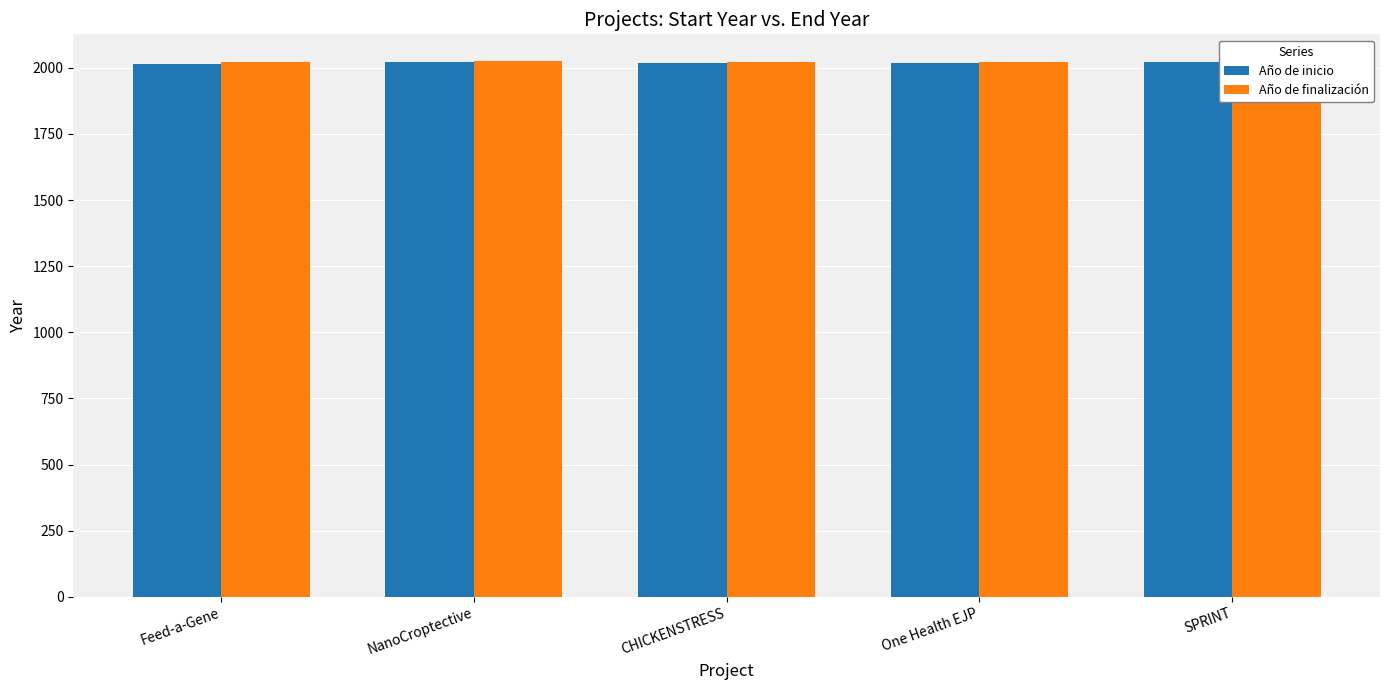

What are all the series names shown in the legend?

Año de inicio, Año de finalización